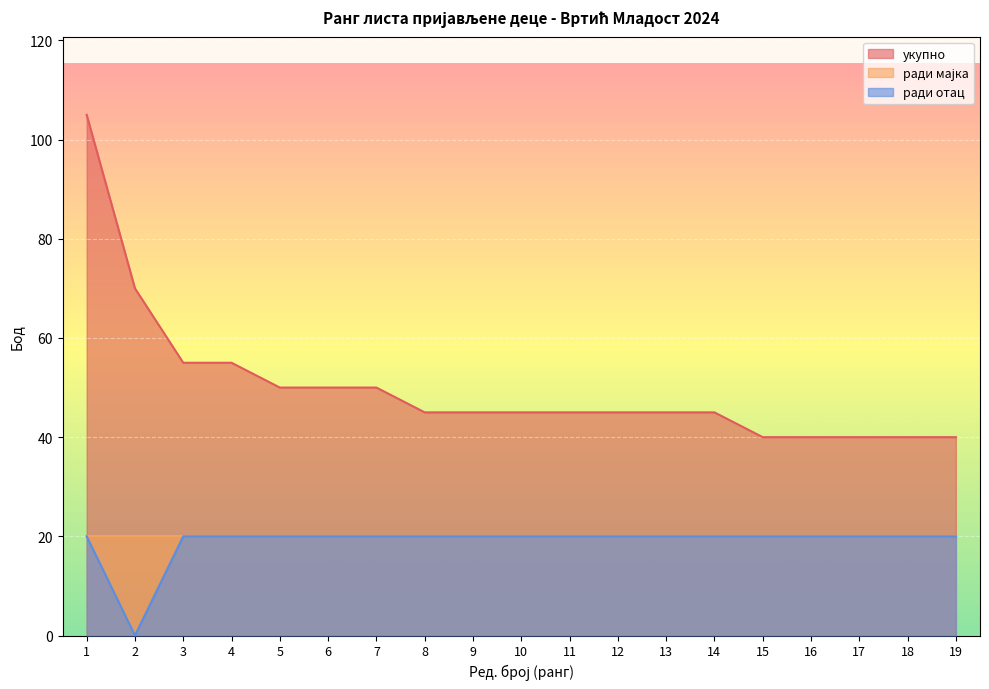

Which series changed the most between 4 and 8?

укупно